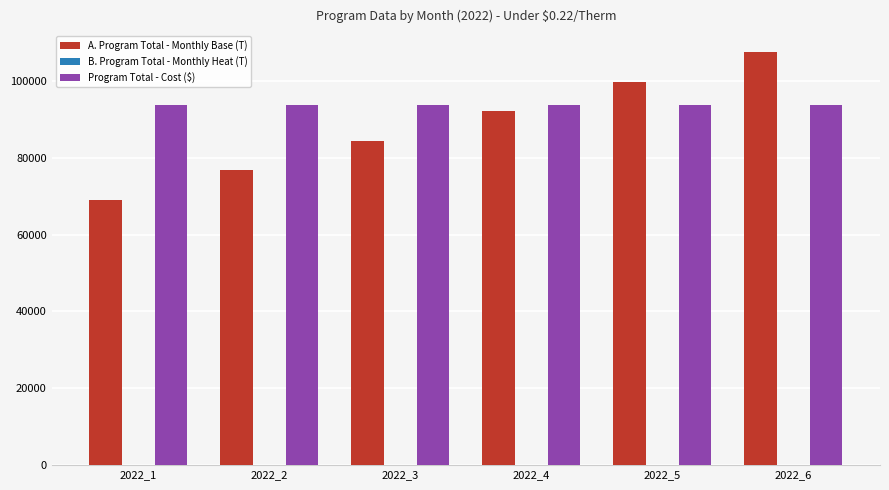

At which category is the sum across all series the highest?

2022_6